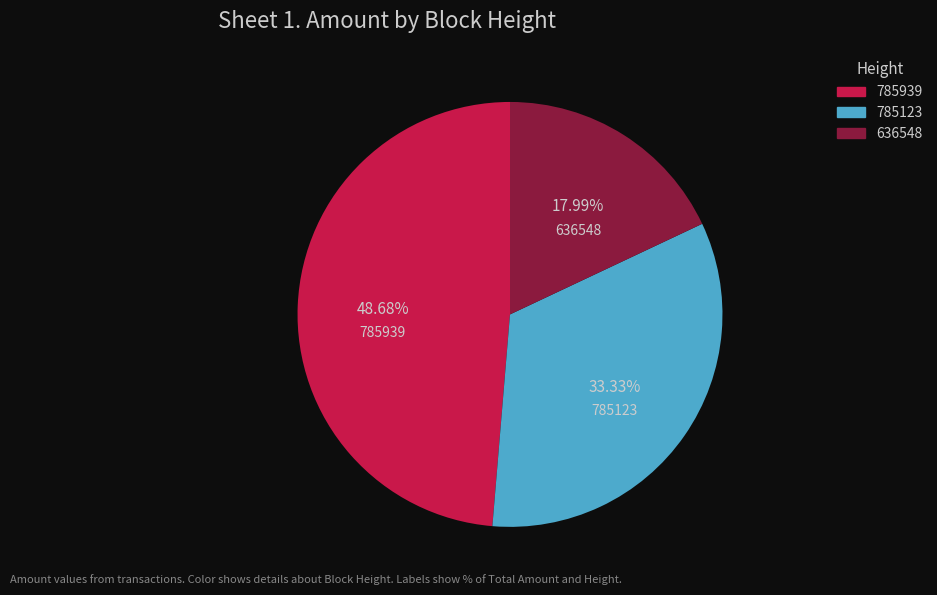

Rank the categories by value from lowest to highest.

636548, 785123, 785939